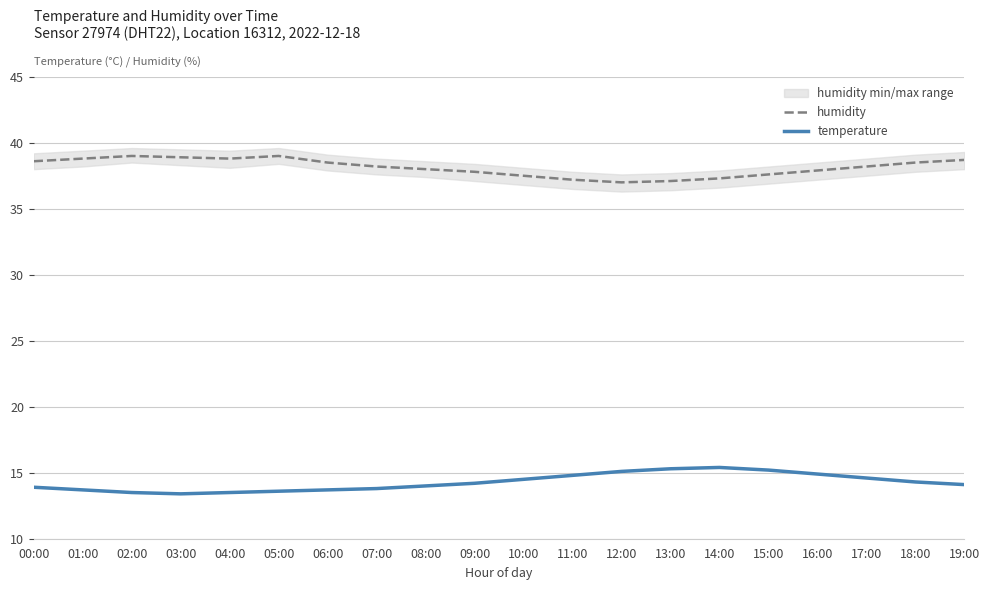

How many lines are shown in the chart?

2